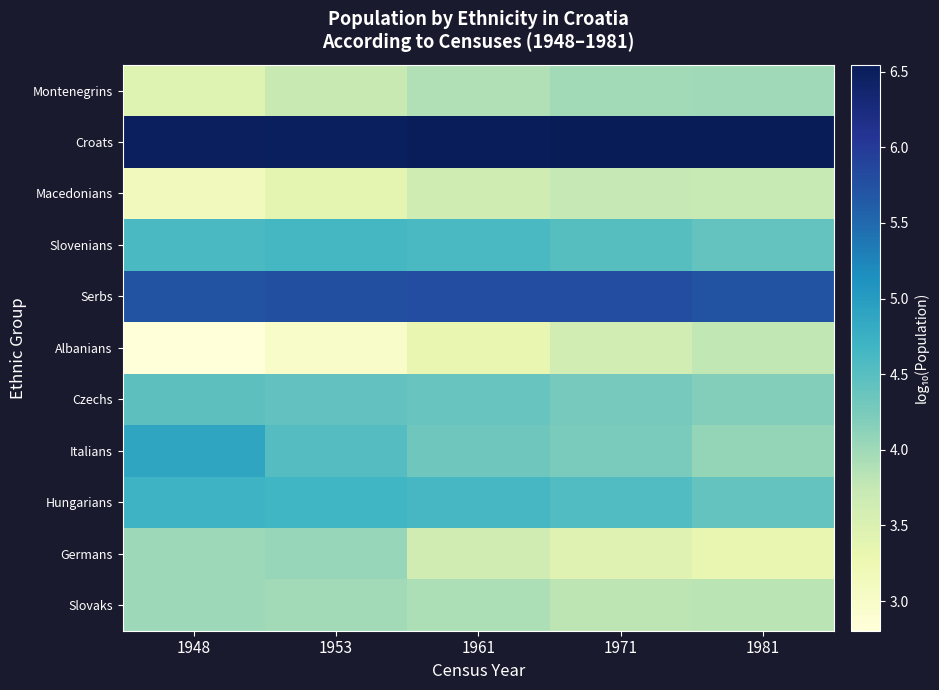

Which series has the widest spread of values?

Albanians